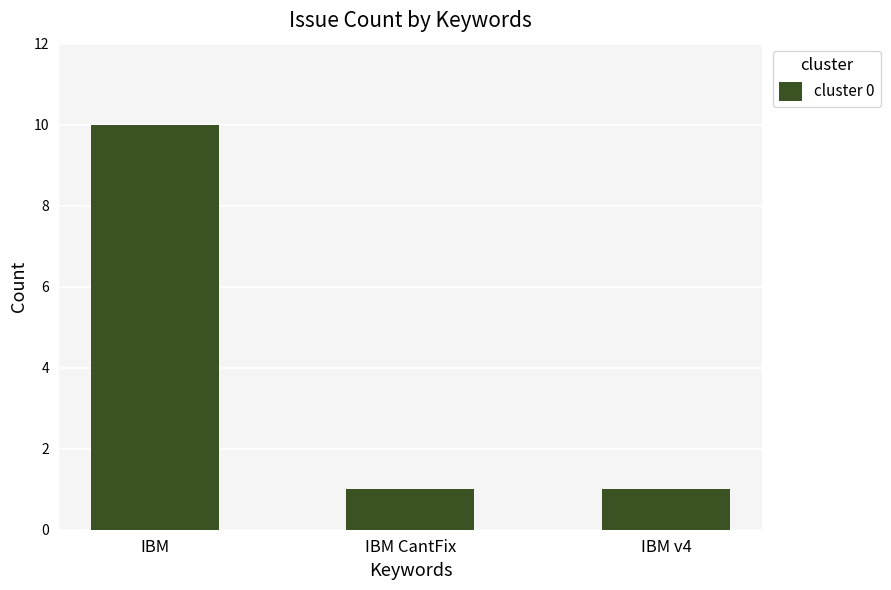

What is the change in value from IBM to IBM CantFix?

-9